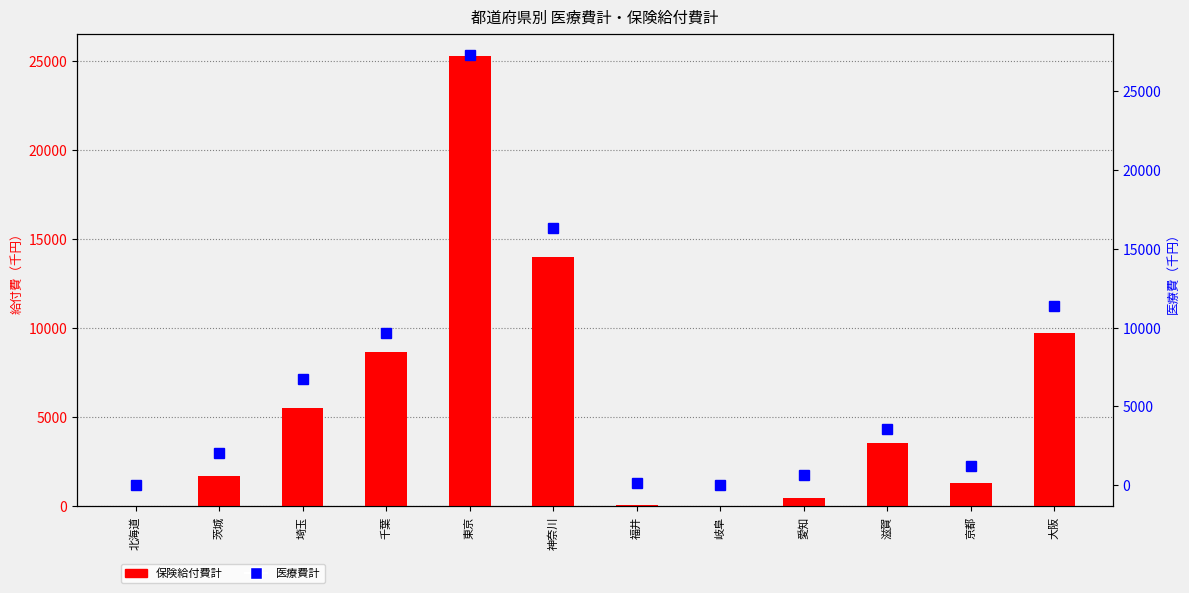

What is the greatest value displayed?

27277.0